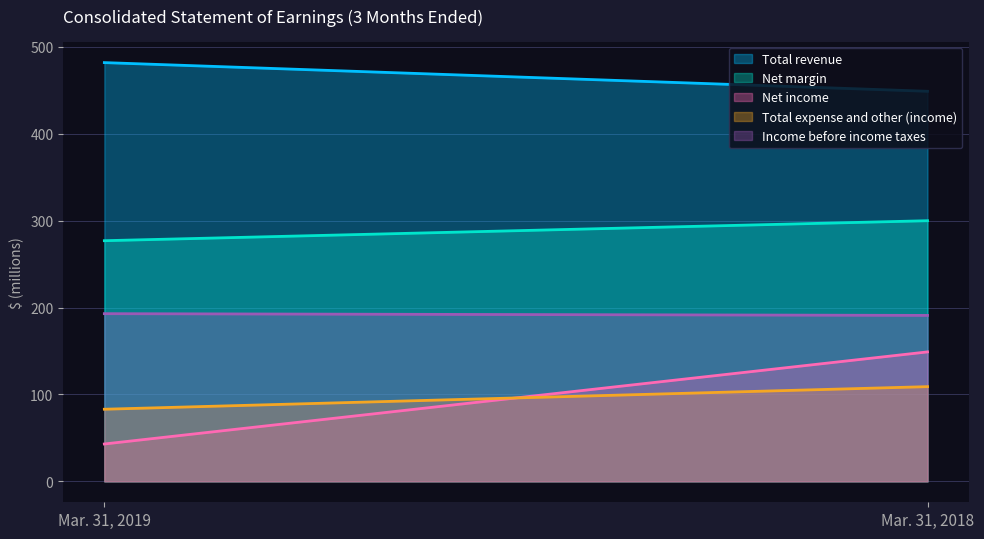

How many data points in Total expense and other (income) are less than 109?

1